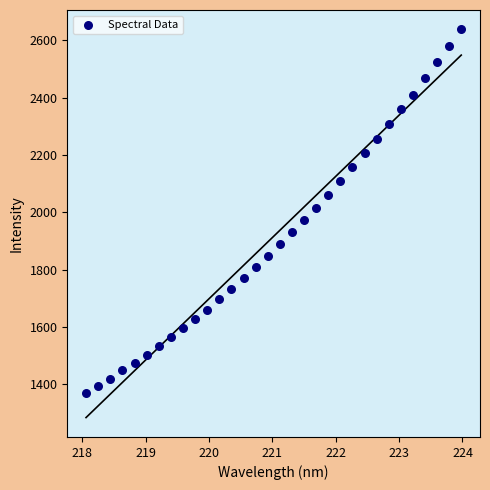

What is the range of X values (max minus min)?

5.9